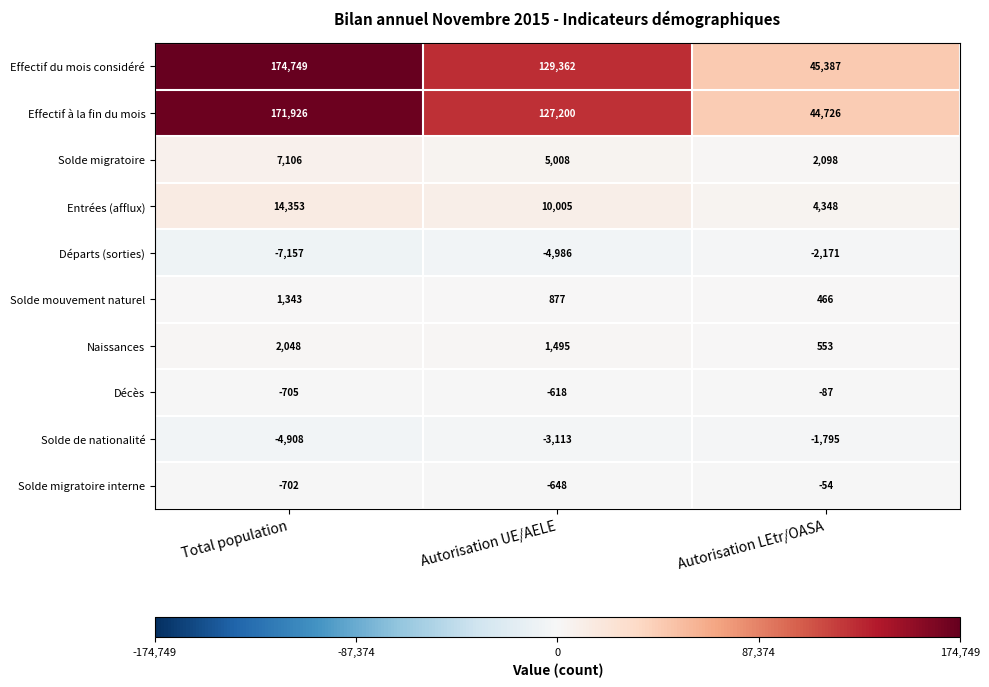

Which category has the highest value across all series?

Total population